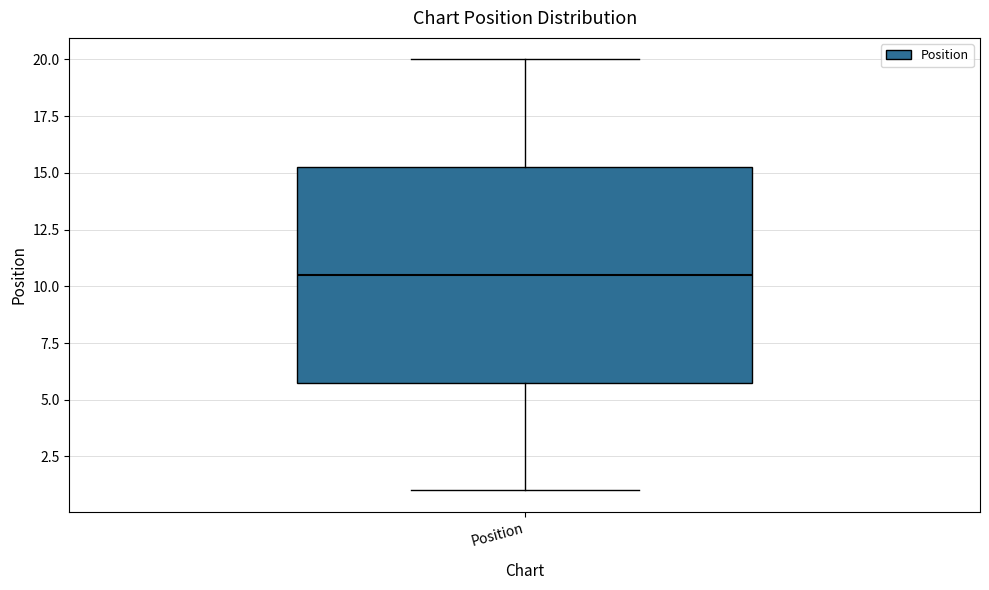

Transcribe this box plot: give where the median line is, the range the box spans, and where the two whiskers end, as read against the y-axis. The values are not printed on the chart, so give them approximately, as read against the axis.

median 10.5, box 6.0 to 15.5, whiskers 1.0 to 20.0